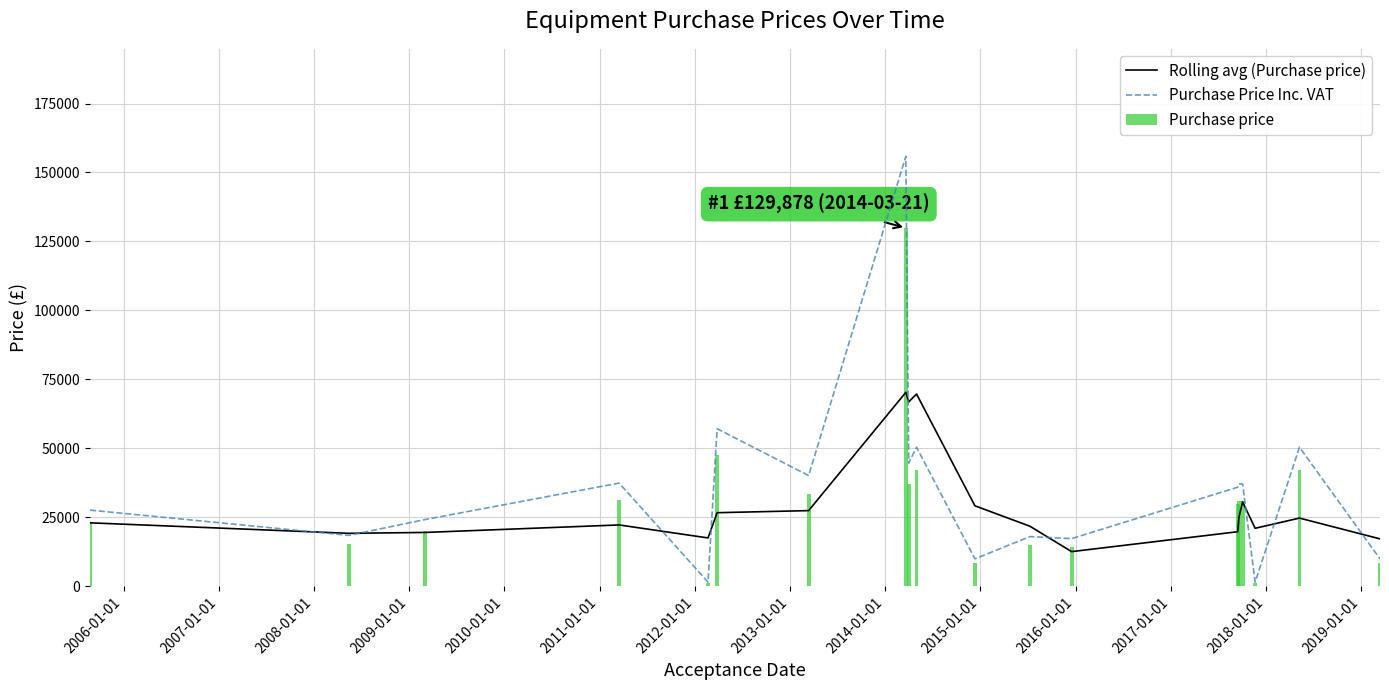

What is the difference between the maximum and minimum values in the Purchase price series?

128628.0